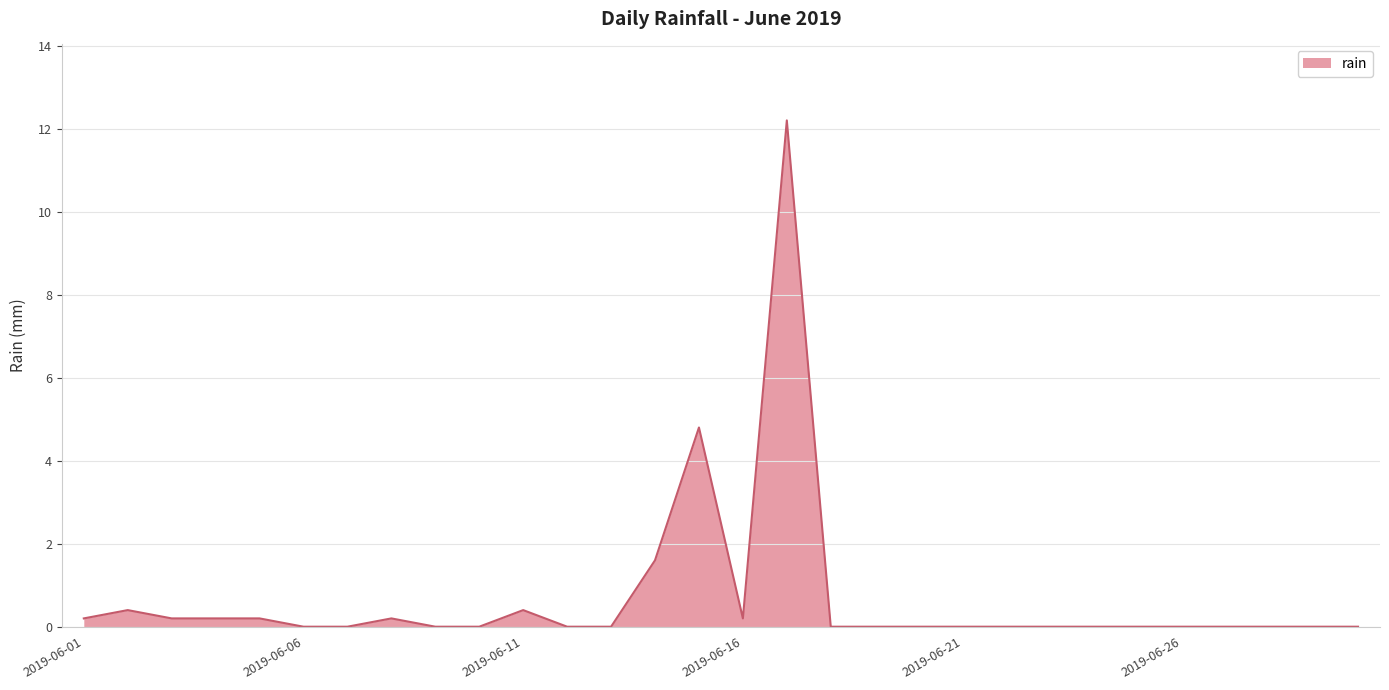

Reading left to right, transcribe all the data shown in this chart.

0.2	0.4	0.2	0.2	0.2	0.0	0.0	0.2	0.0	0.0	0.4	0.0	0.0	1.6	4.8	0.2	12.2	0.0	0.0	0.0	0.0	0.0	0.0	0.0	0.0	0.0	0.0	0.0	0.0	0.0